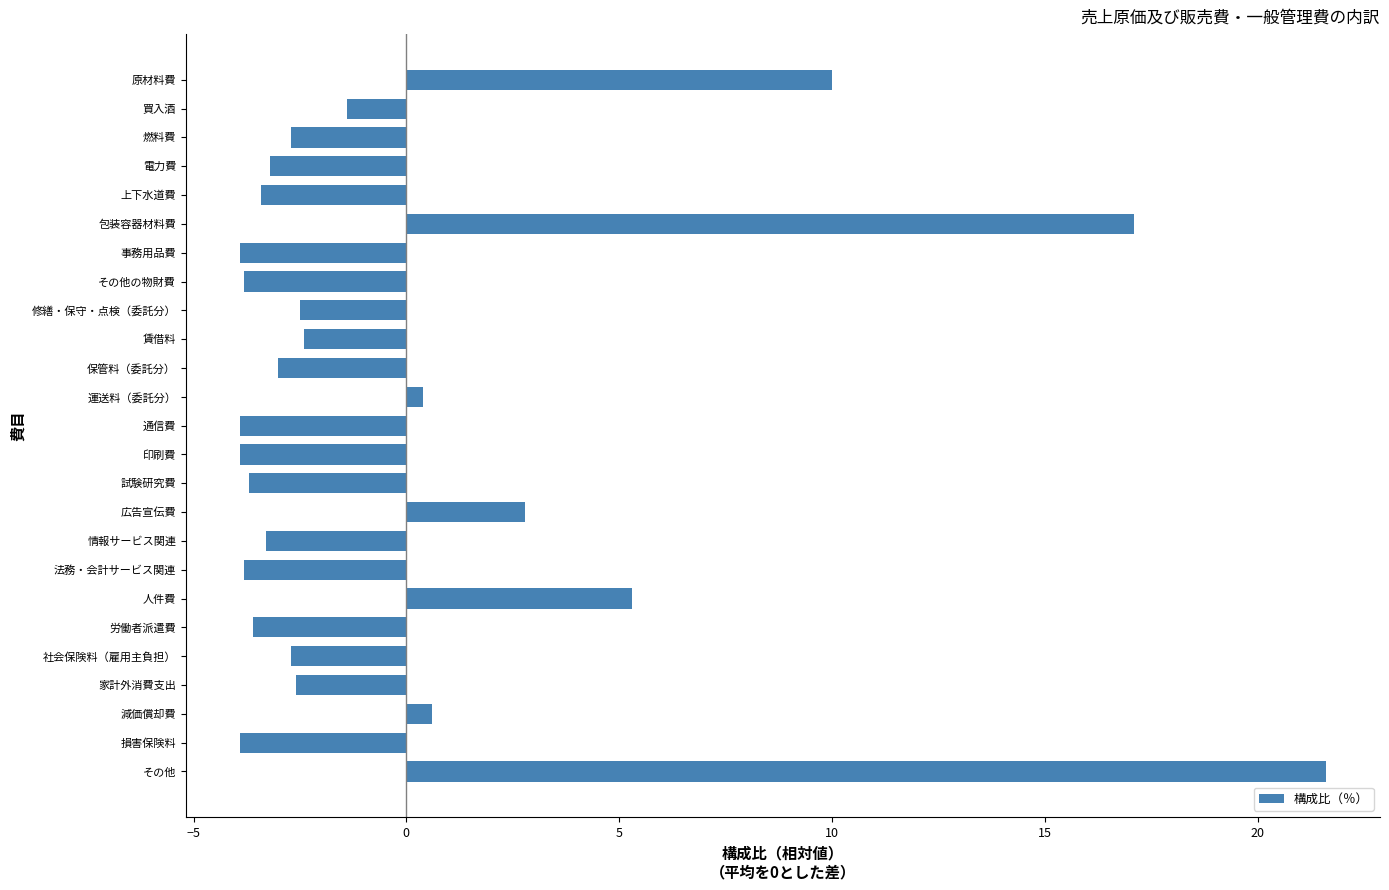

Which has a higher value, 法務・会計サービス関連 or 買入酒?

買入酒